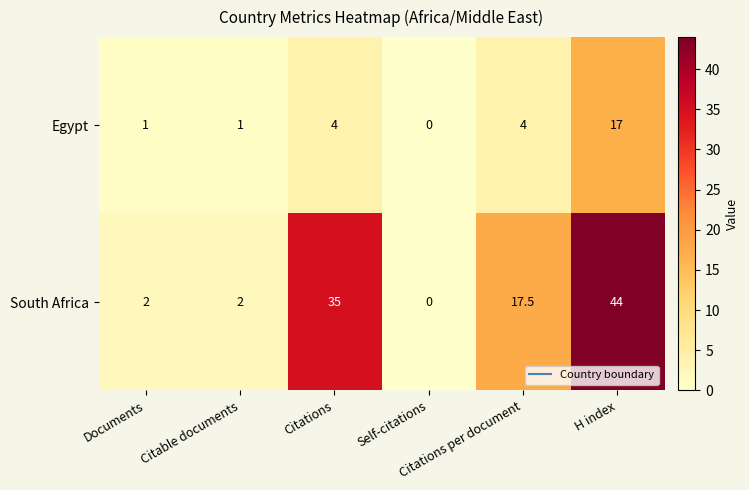

Rank the series by their maximum value, from highest to lowest.

South Africa, Egypt